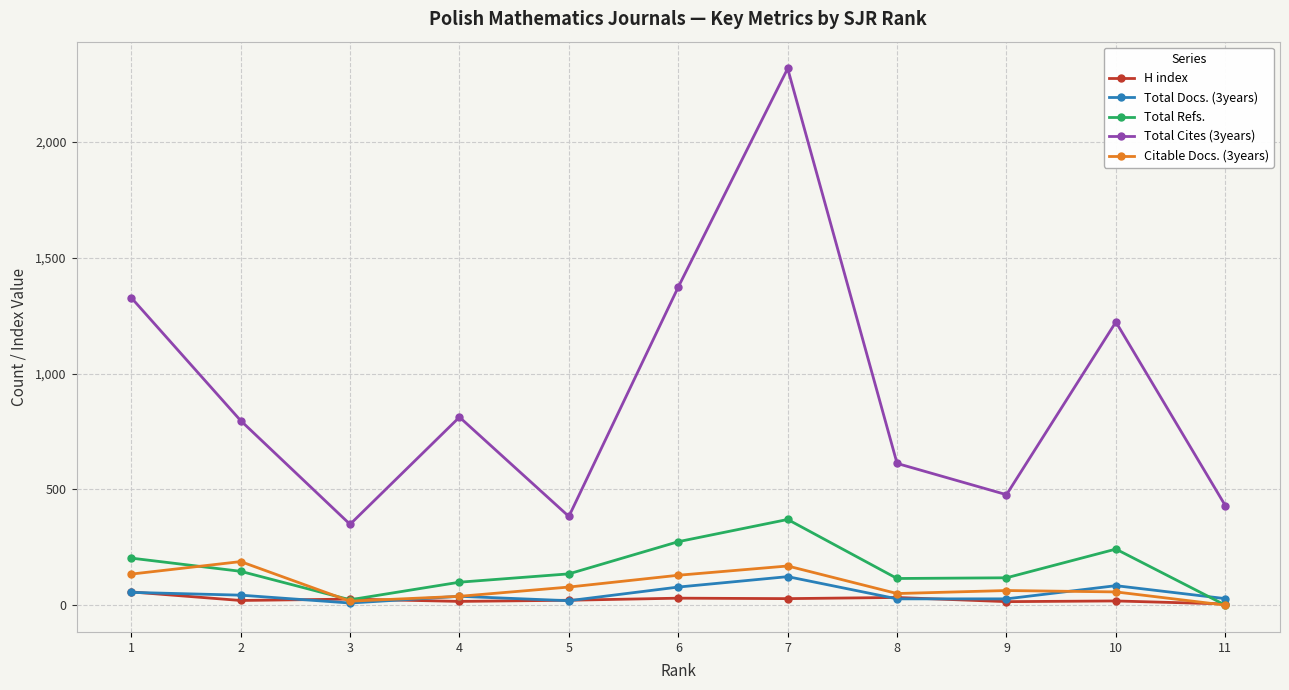

True or false: Total Docs. (3years) and Total Cites (3years) cross at least once.

False